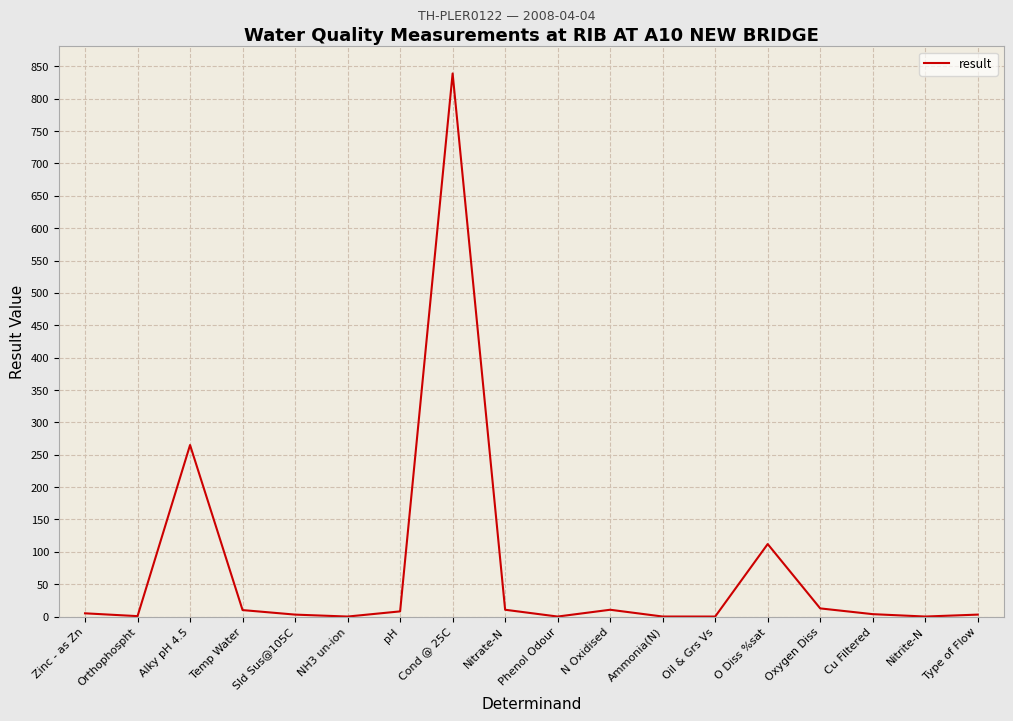

At which label is the value closest to 419?

Alky pH 4.5